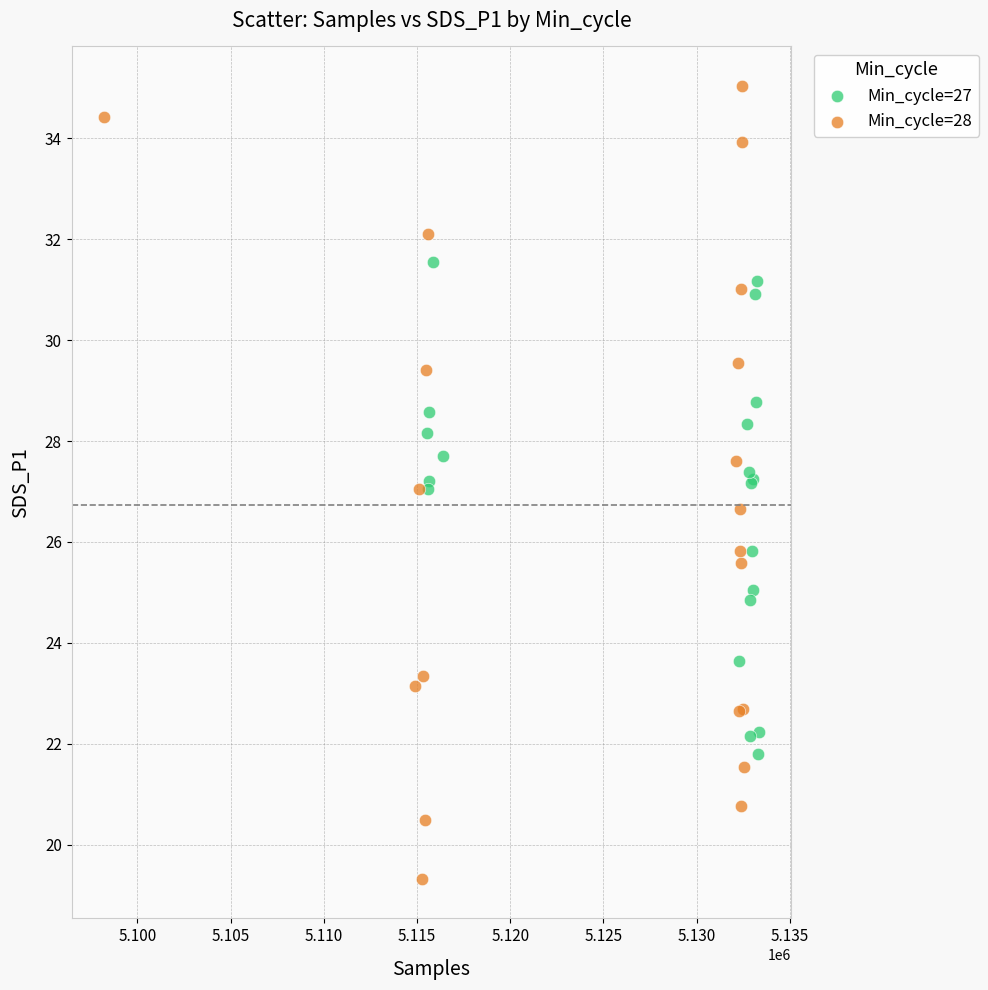

Which series contains the highest Y value?

Min_cycle=28